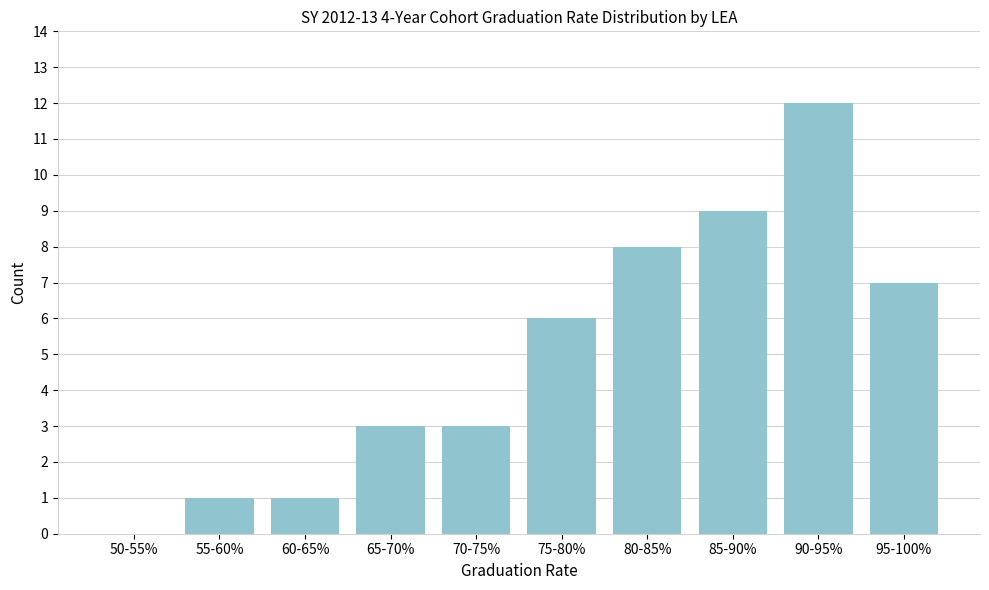

Reading left to right, list all the values displayed in this chart.

50-55%=0	55-60%=1	60-65%=1	65-70%=3	70-75%=3	75-80%=6	80-85%=8	85-90%=9	90-95%=12	95-100%=7